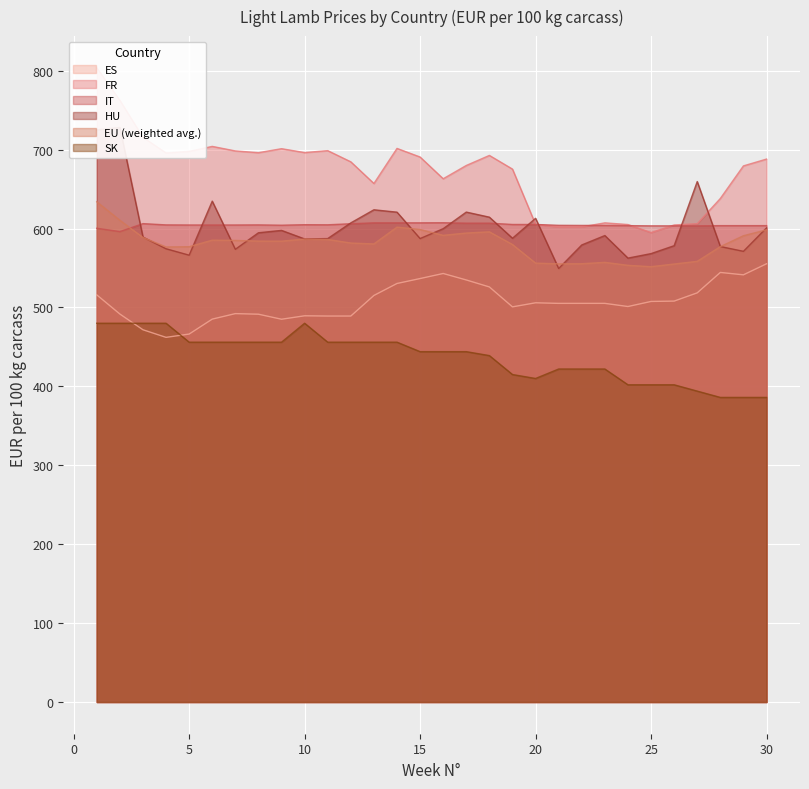

Reading left to right, list all the values displayed in this chart.

ES: 1=516.0	2=491.7	3=471.7	4=462.1	5=466.3	6=485.2	7=492.2	8=491.4	9=485.1	10=489.4	11=489.1	12=489.1	13=515.2	14=530.4	15=536.6	16=543.0	17=534.8	18=526.0	19=500.7	20=505.9	21=505.2	22=505.2	23=505.2	24=501.2	25=507.6	26=508.1	27=518.5	28=544.4	29=541.3	30=555.3
FR: 1=803.7	2=762.5	3=715.6	4=695.8	5=697.8	6=704.1	7=698.4	8=696.1	9=701.2	10=696.3	11=698.7	12=684.5	13=657.1	14=701.5	15=690.6	16=663.1	17=679.9	18=692.7	19=675.3	20=605.3	21=602.1	22=602.1	23=607.2	24=605.1	25=594.9	26=604.5	27=606.1	28=638.1	29=679.4	30=688.0
IT: 1=600.4	2=596.1	3=606.2	4=604.6	5=604.5	6=604.5	7=604.5	8=604.6	9=604.2	10=604.9	11=604.8	12=606.1	13=607.2	14=607.2	15=607.2	16=607.4	17=606.8	18=606.8	19=605.2	20=605.2	21=604.1	22=604.0	23=604.0	24=603.7	25=603.4	26=603.4	27=603.4	28=603.7	29=603.7	30=603.7
HU: 1=725.0	2=728.2	3=589.2	4=574.4	5=566.3	6=634.7	7=573.7	8=594.7	9=597.6	10=586.8	11=587.3	12=607.2	13=623.8	14=620.8	15=587.3	16=599.8	17=620.9	18=614.4	19=587.7	20=613.0	21=549.4	22=579.2	23=591.1	24=562.5	25=568.2	26=578.3	27=659.6	28=577.2	29=571.2	30=600.9
EU (weighted avg.): 1=633.9	2=610.5	3=588.7	4=576.7	5=577.0	6=585.3	7=585.0	8=584.1	9=584.0	10=586.6	11=586.2	12=581.7	13=580.5	14=601.8	15=598.8	16=591.4	17=594.3	18=595.8	19=579.7	20=556.2	21=555.3	22=555.4	23=557.2	24=553.4	25=551.7	26=555.0	27=558.4	28=577.1	29=590.9	30=598.4
SK: 1=480.0	2=480.0	3=480.0	4=480.0	5=456.0	6=456.0	7=456.0	8=456.0	9=456.0	10=480.0	11=456.0	12=456.0	13=456.0	14=456.0	15=444.0	16=444.0	17=444.0	18=439.0	19=415.0	20=410.0	21=422.0	22=422.0	23=422.0	24=402.0	25=402.0	26=402.0	27=394.0	28=386.0	29=386.0	30=386.0